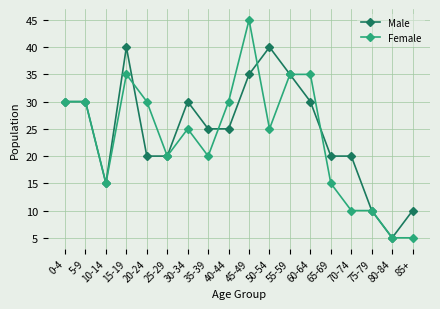

Where does the Female series first go above 25?

0-4